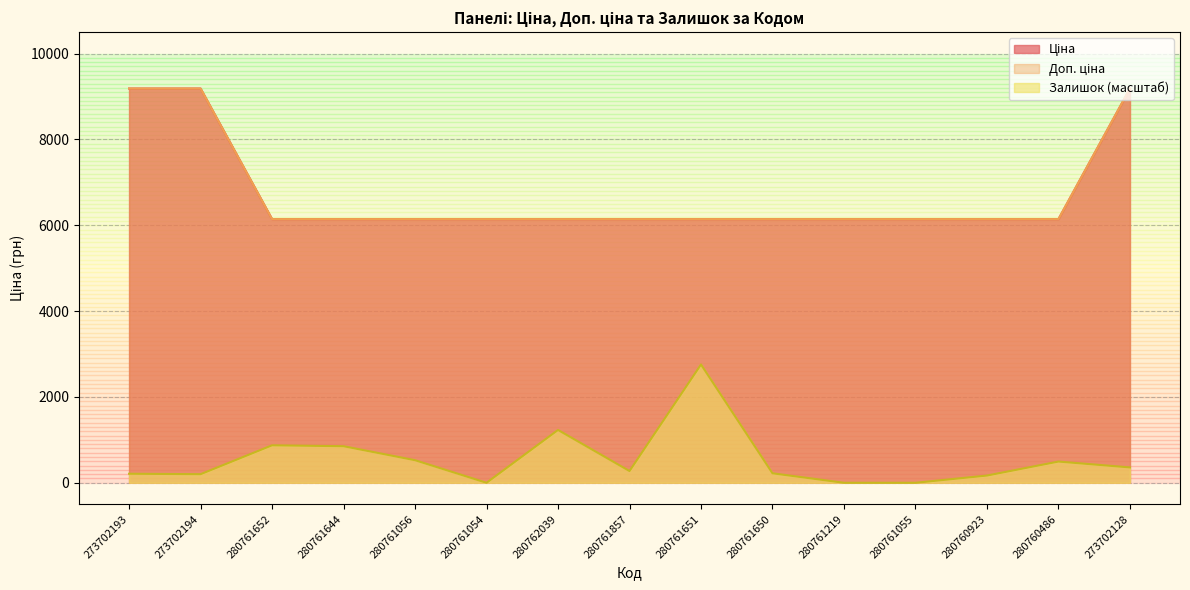

At how many categories does at least one series exceed 7451?

3